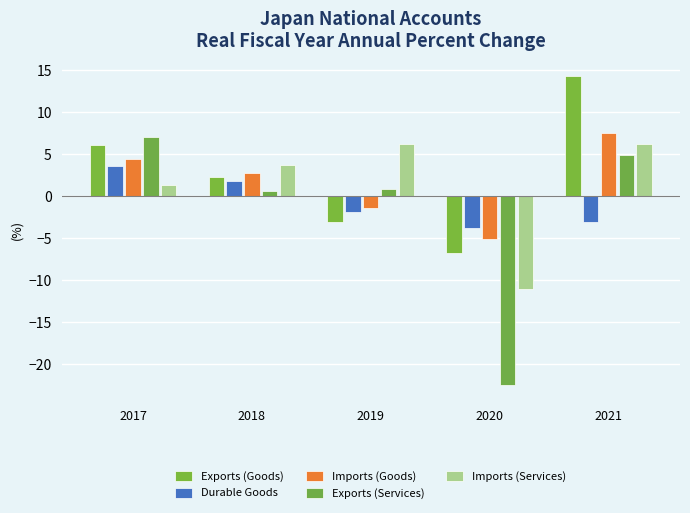

Count the number of data series in this chart.

5